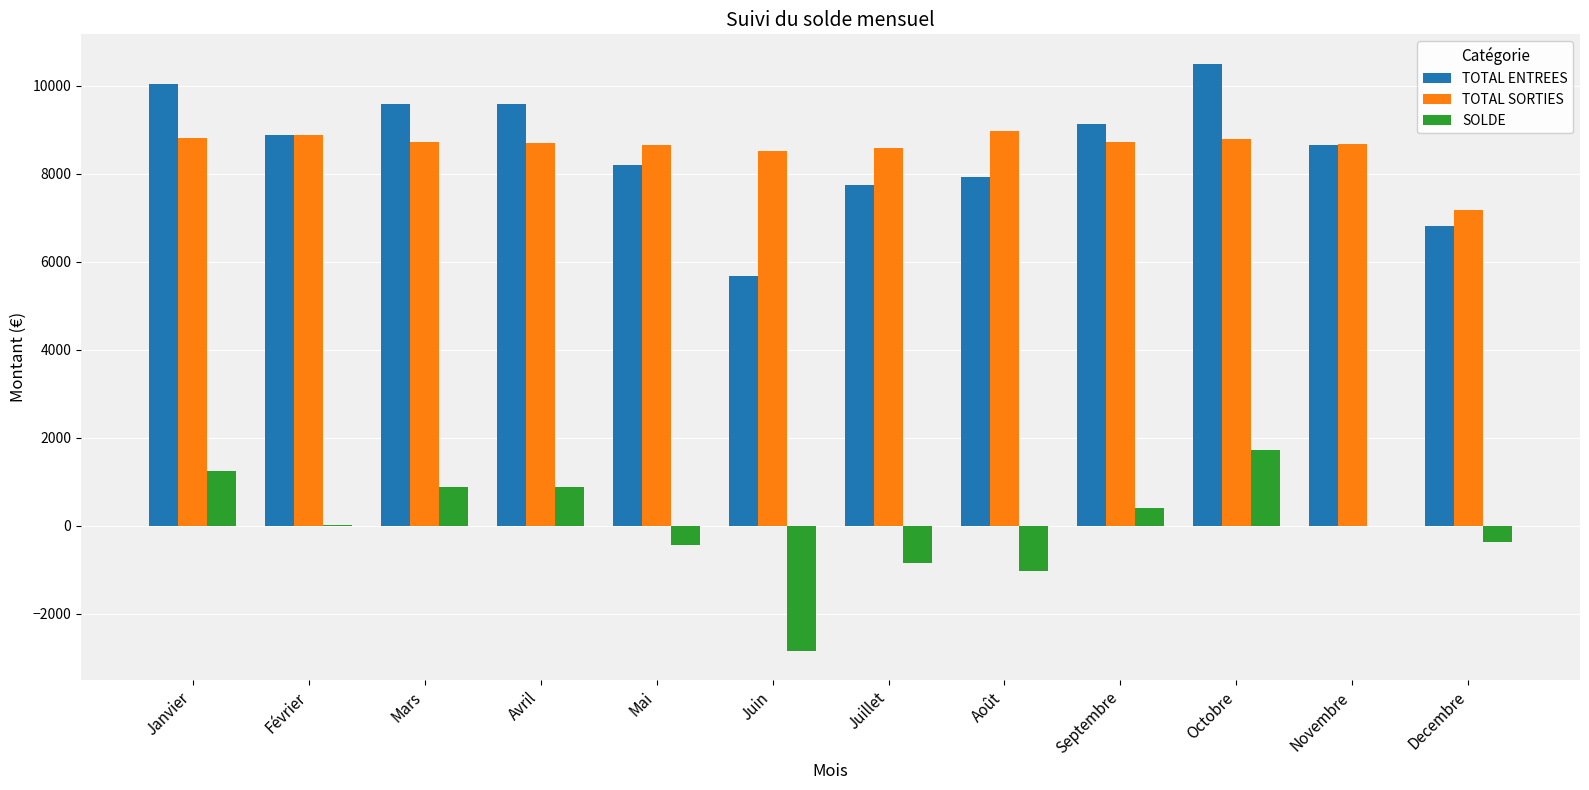

At which category is the sum across all series the highest?

Octobre